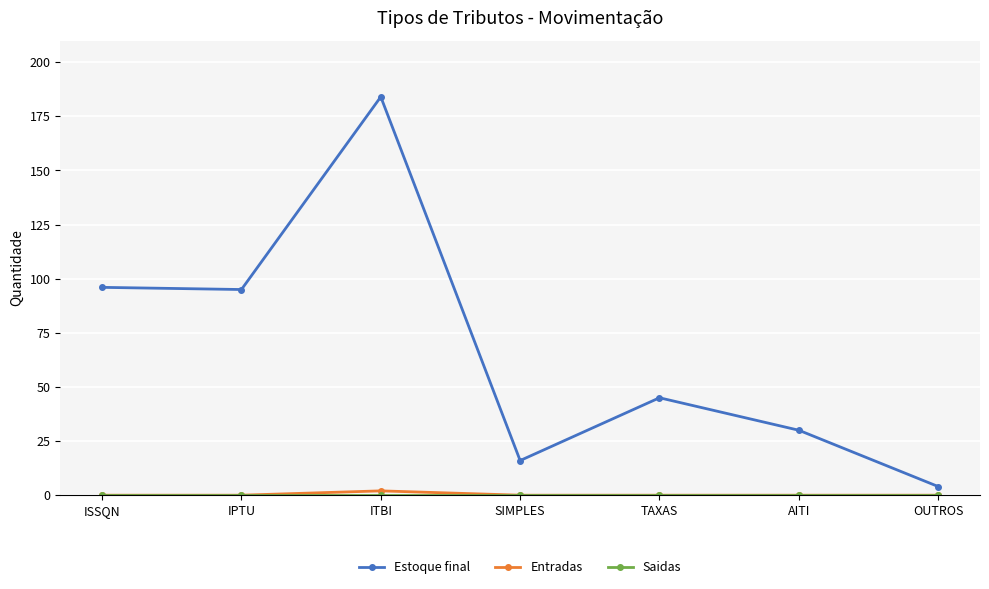

At how many categories does at least one series exceed 81?

3